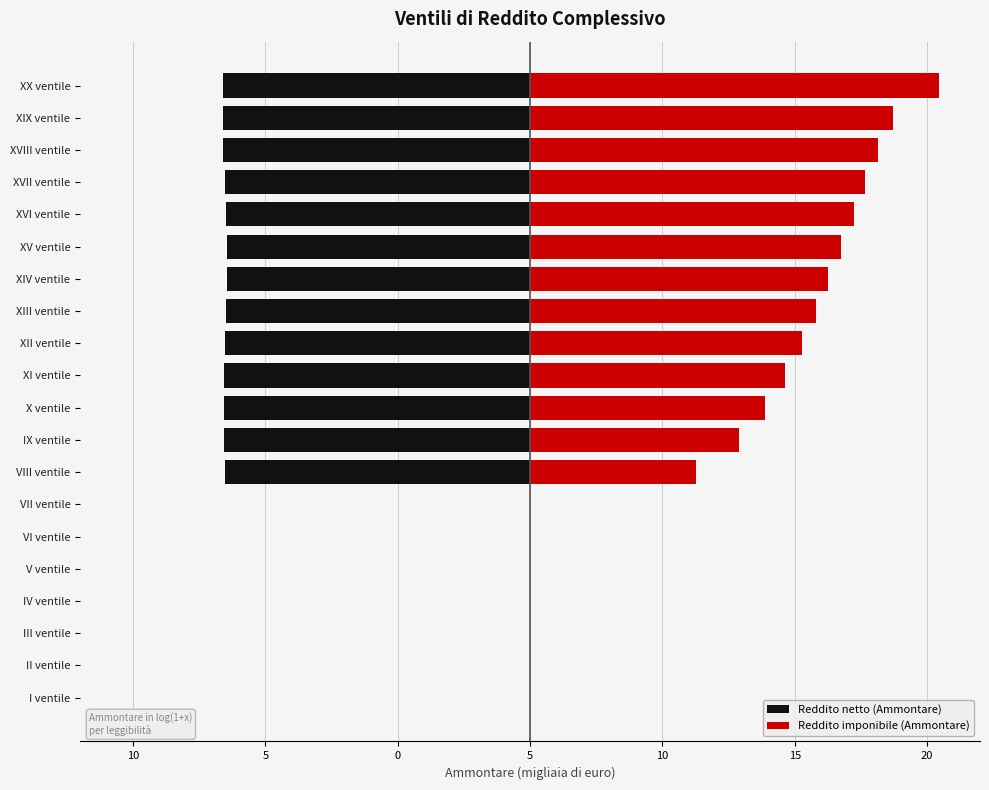

Rank the series by their maximum value, from lowest to highest.

Reddito netto (Ammontare), Reddito imponibile (Ammontare)